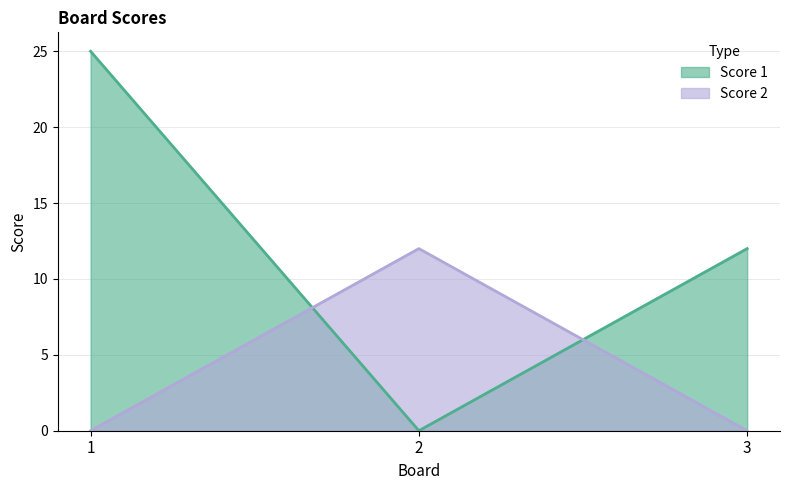

Count the number of categories in the chart.

3